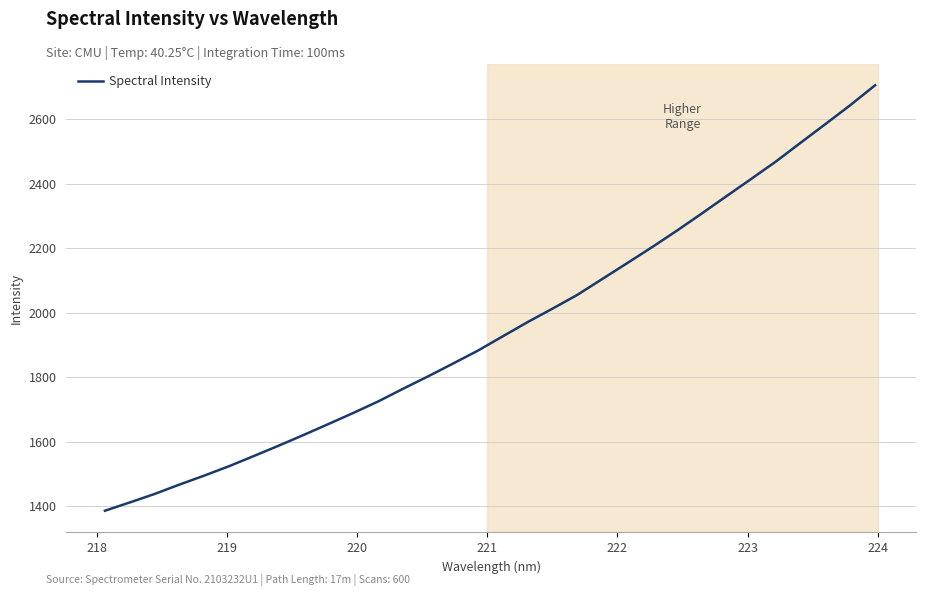

What is the maximum value shown in the chart?

2705.9